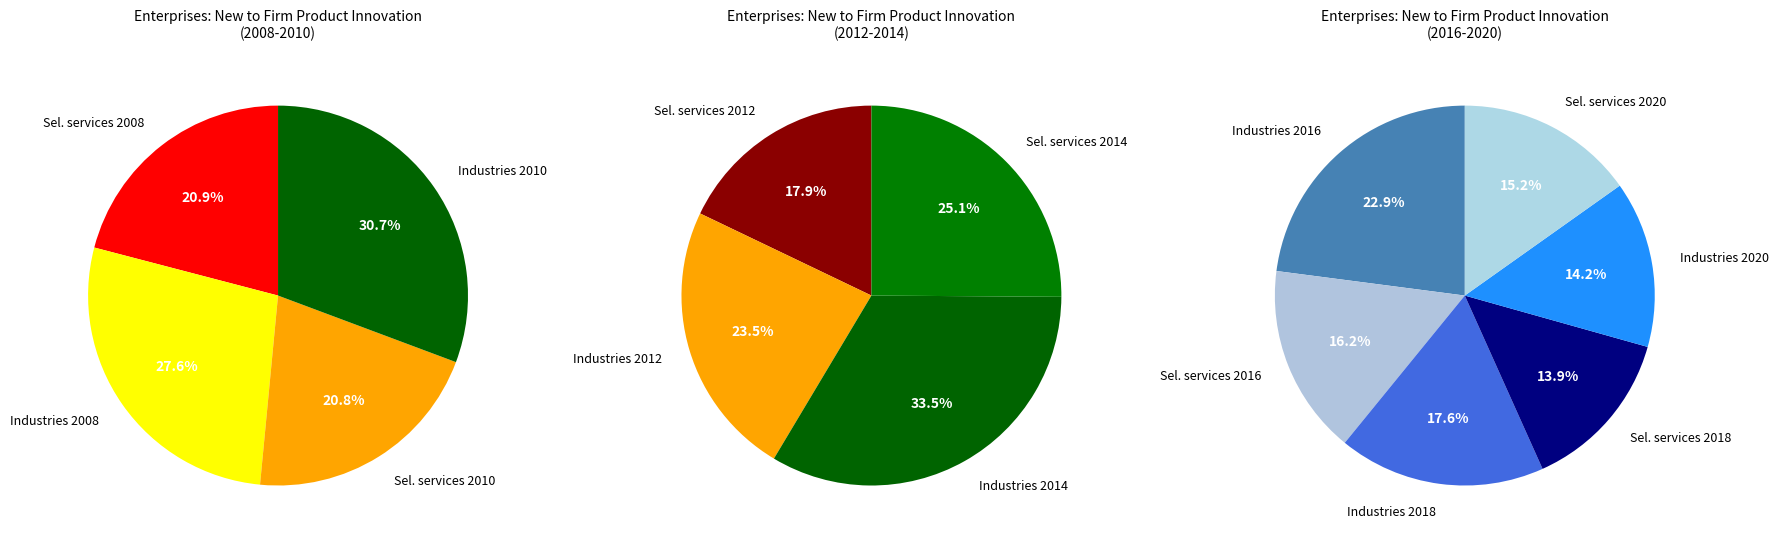

Which category has the smallest portion of the pie?

Selected services 2018